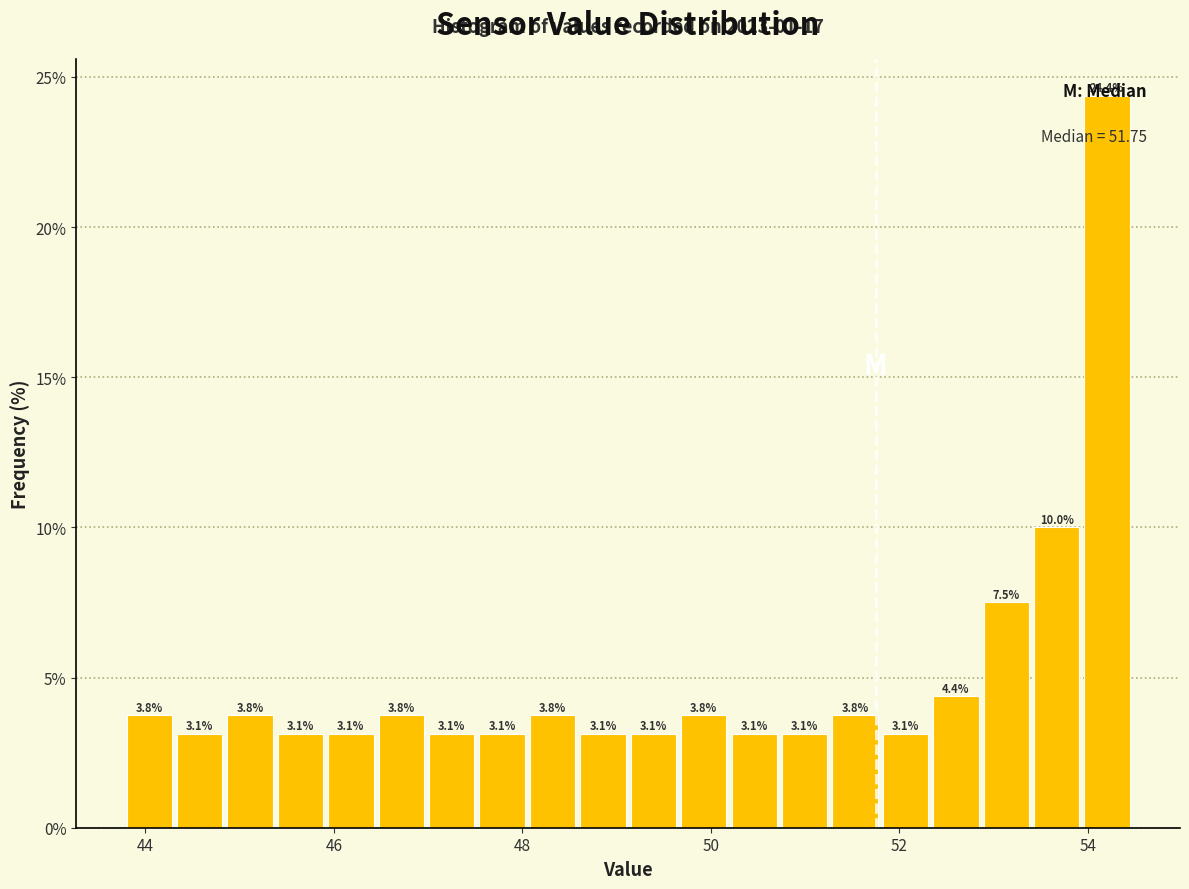

Read against the x-axis, roughly where is the centre of the tallest bar?

54.2